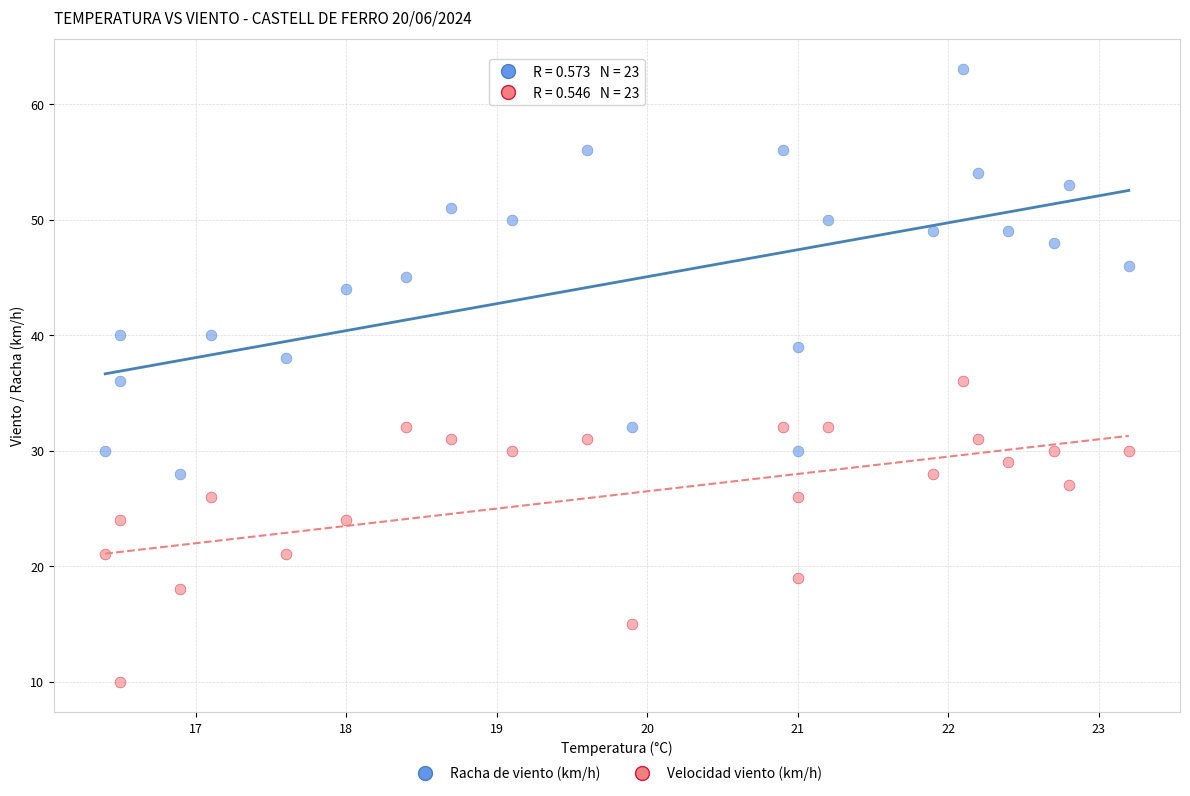

What are all the series names shown in the legend?

Racha de viento (km/h), Velocidad viento (km/h)